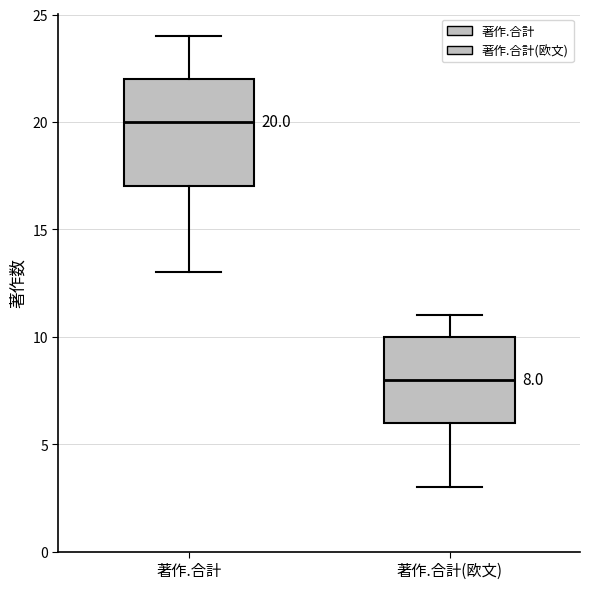

Comparing the boxes themselves (not the whiskers), which one is the tallest?

著作.合計